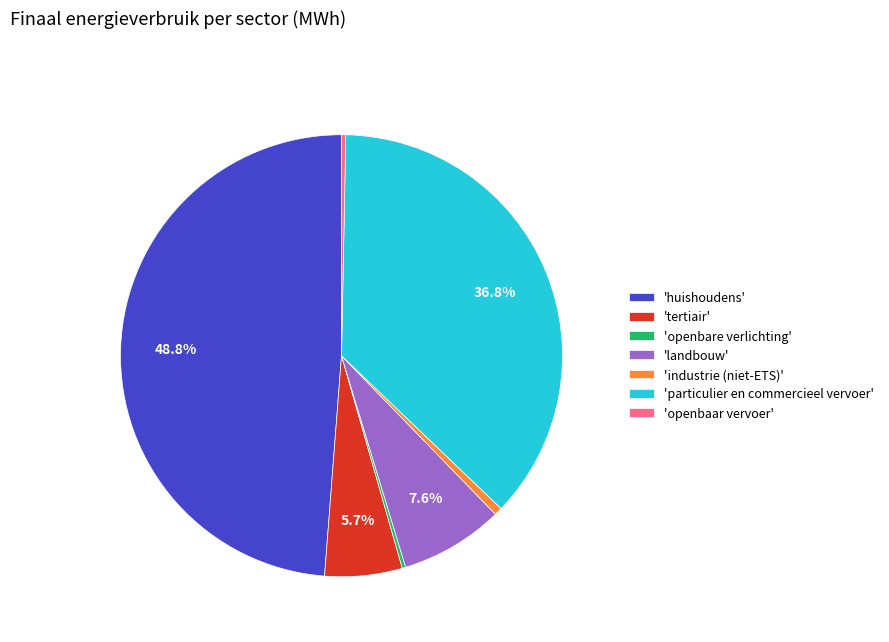

What is the largest slice in the pie chart?

'huishoudens'